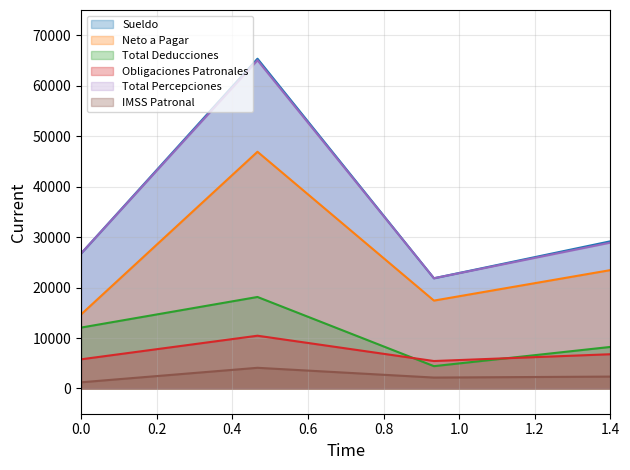

What is the total value across all series at total_deducciones?

73134.8